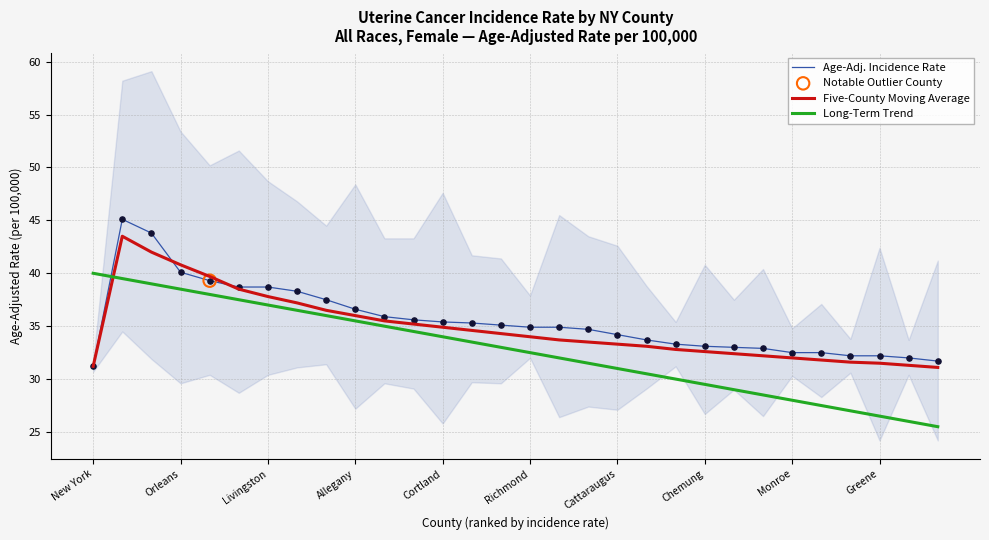

At how many categories does at least one series exceed 36?

10